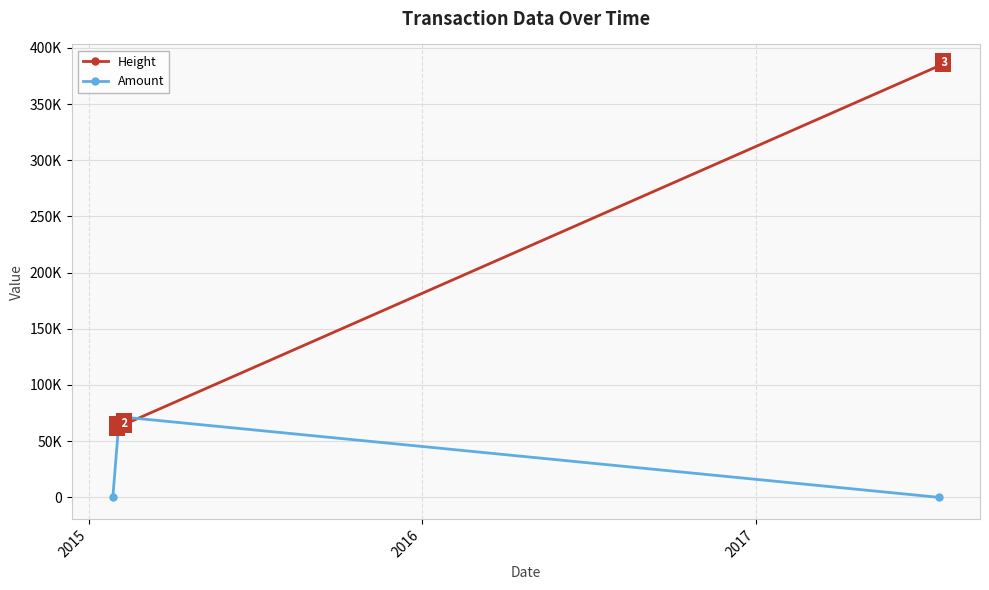

What are all the series names shown in the legend?

Height, Amount